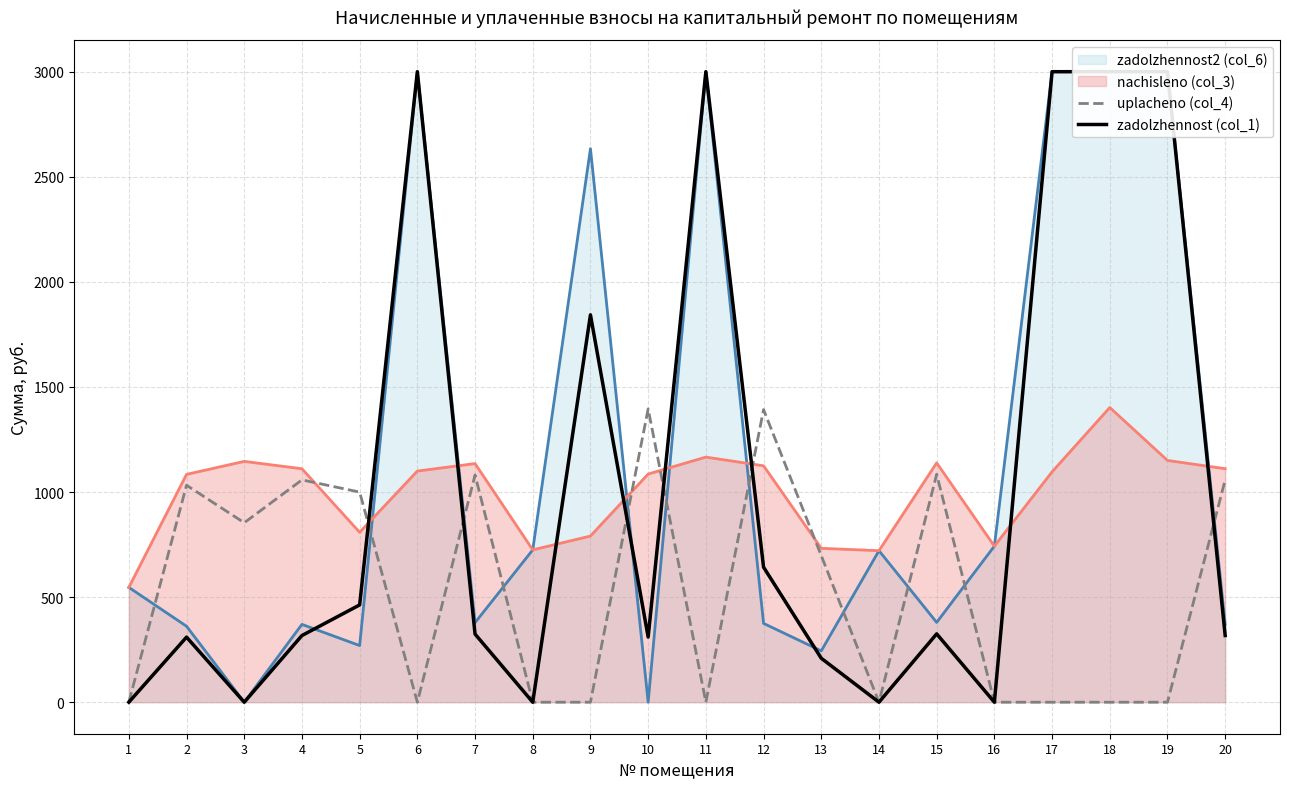

Reading left to right, what are all the values shown in this chart?

uplacheno (col_4): 0.0	1032.3	853.8	1057.7	999.7	0.0	1081.1	0.0	0.0	1395.7	0.0	1392.3	697.2	0.0	1084.3	0.0	0.0	0.0	0.0	1057.9
zadolzhennost (col_1): 0.0	309.6	0.0	317.2	462.9	3000.0	324.2	0.0	1843.1	310.0	3000.0	642.4	209.1	0.0	325.2	0.0	3000.0	3000.0	3000.0	317.2